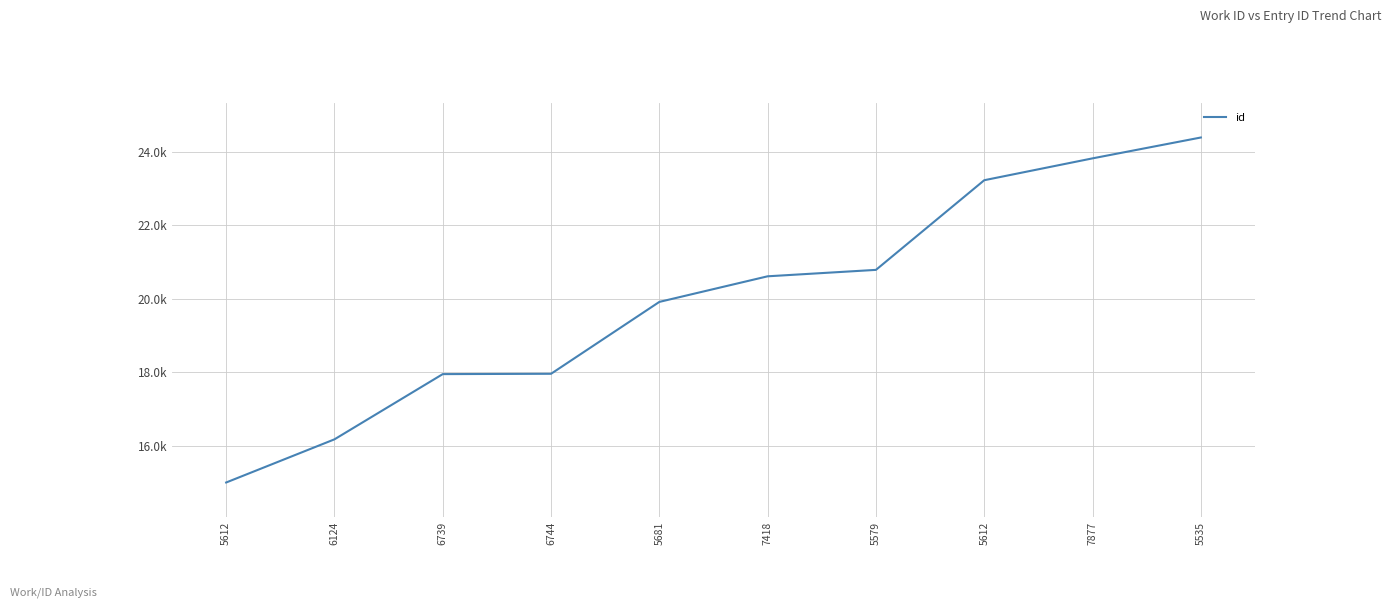

Does the chart have visible grid lines?

Yes